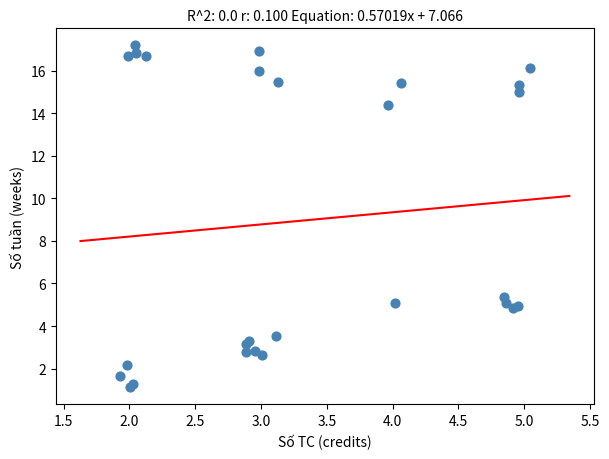

What Y value in the scatter plot is closest to 9?

5.4